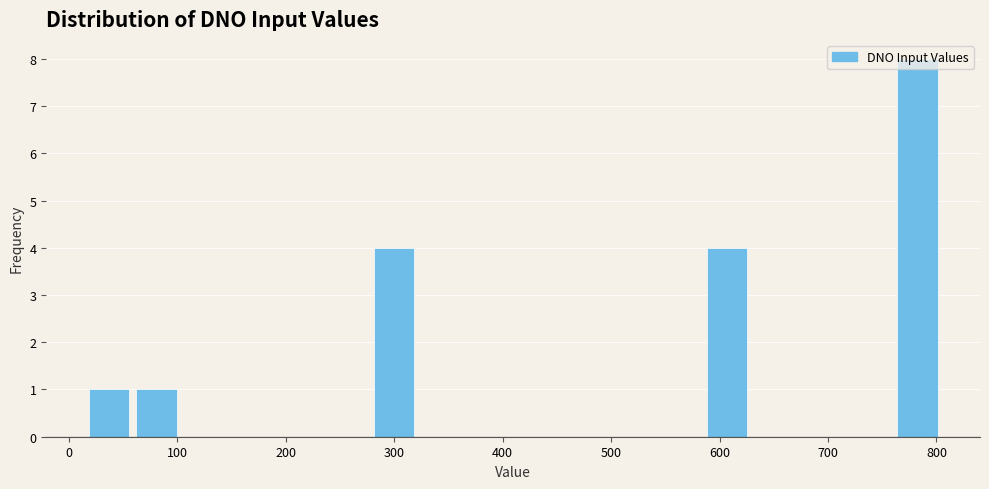

Reading left to right, transcribe this chart: for each bar, give the range it covers on the x-axis and its height. Neither the bar edges nor the heights are printed on the chart, so give them approximately, as read against the axes.

10 to 60: 1
60 to 100: 1
100 to 150: 0
150 to 190: 0
190 to 230: 0
230 to 280: 0
280 to 320: 4
320 to 370: 0
370 to 410: 0
410 to 450: 0
450 to 500: 0
500 to 540: 0
540 to 590: 0
590 to 630: 4
630 to 670: 0
670 to 720: 0
720 to 760: 0
760 to 800: 8